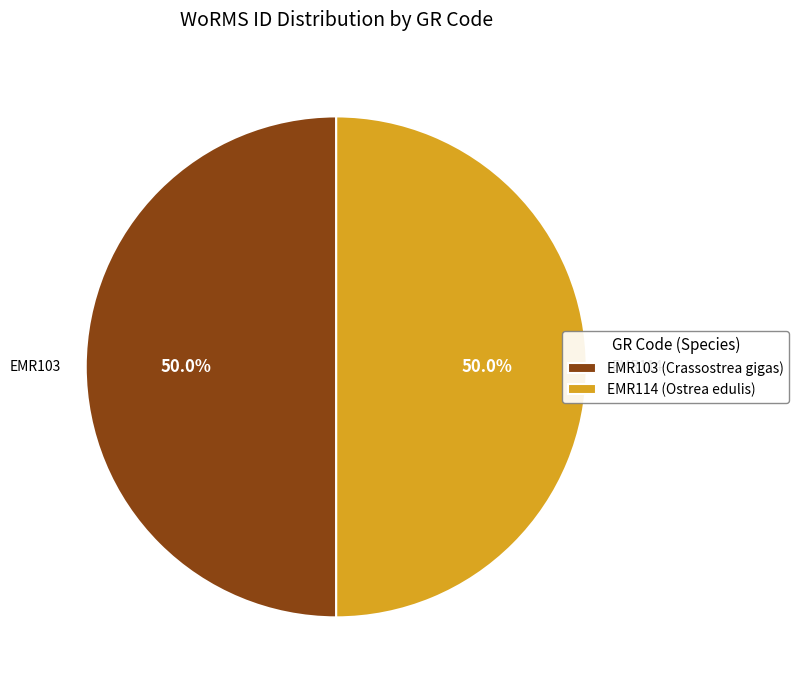

Is it true that EMR114 (Ostrea edulis) is 37% of the pie?

False